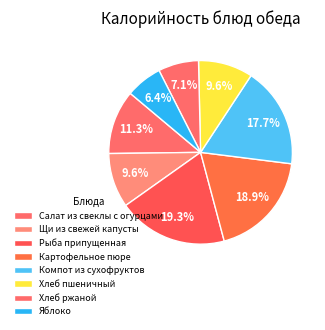

How many segments does this pie chart have?

8